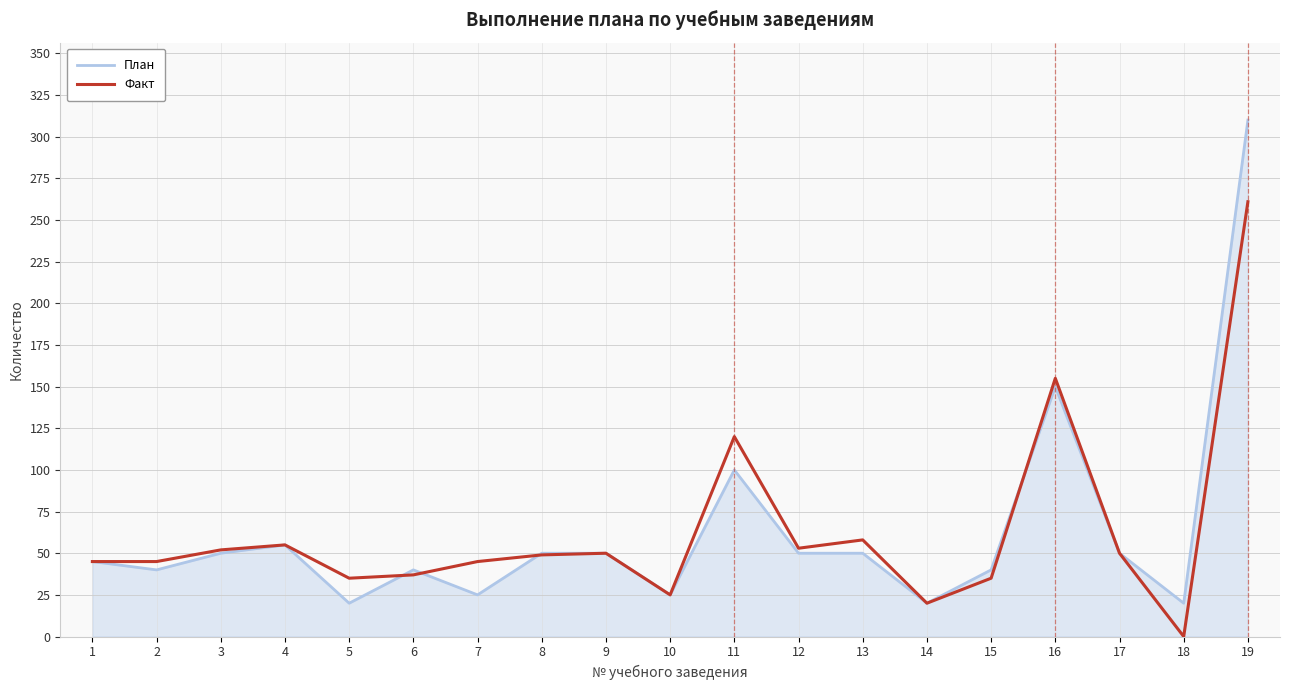

Count the number of data series in this chart.

2